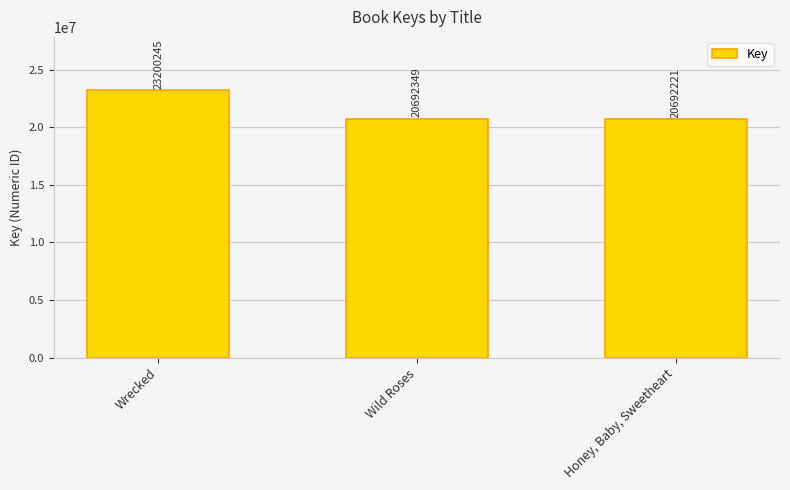

How many categories are shown in the chart?

3